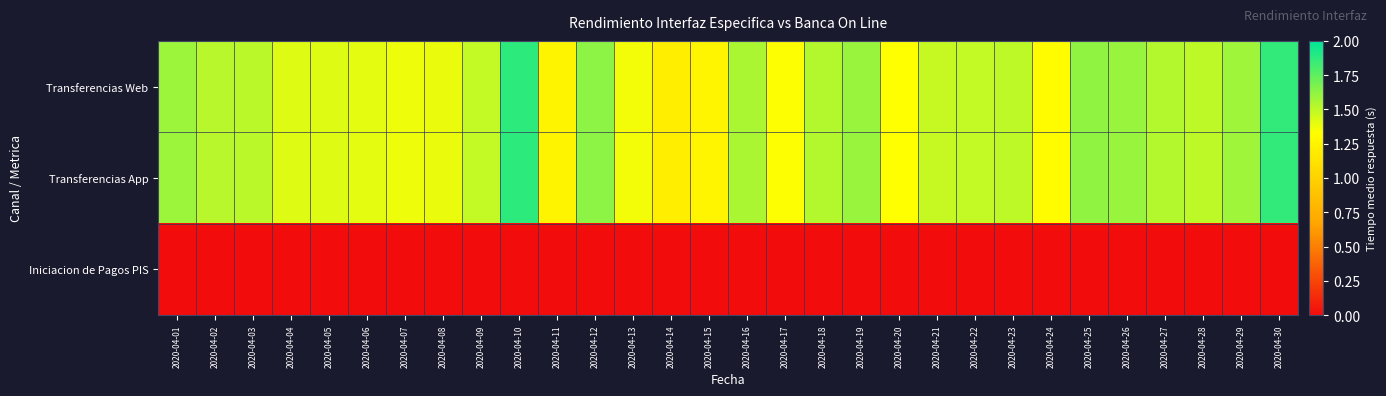

Between 2020-04-11 and 2020-04-12, which is larger?

2020-04-12